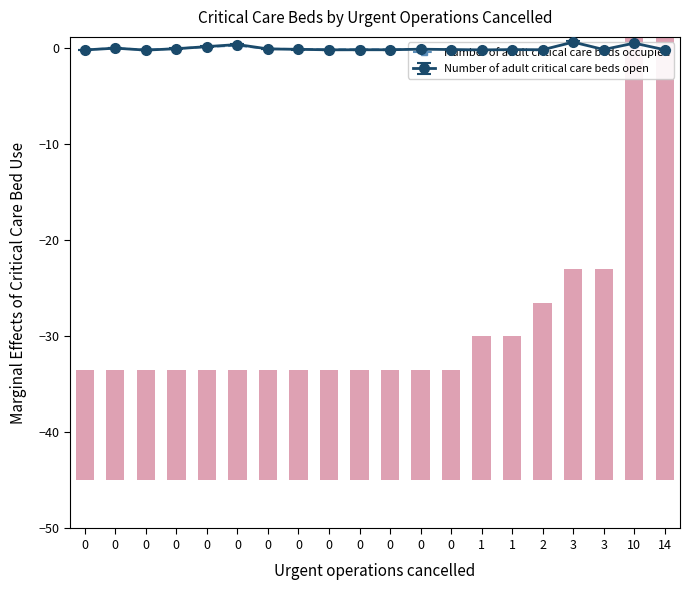

How many data points are less than 0?

15